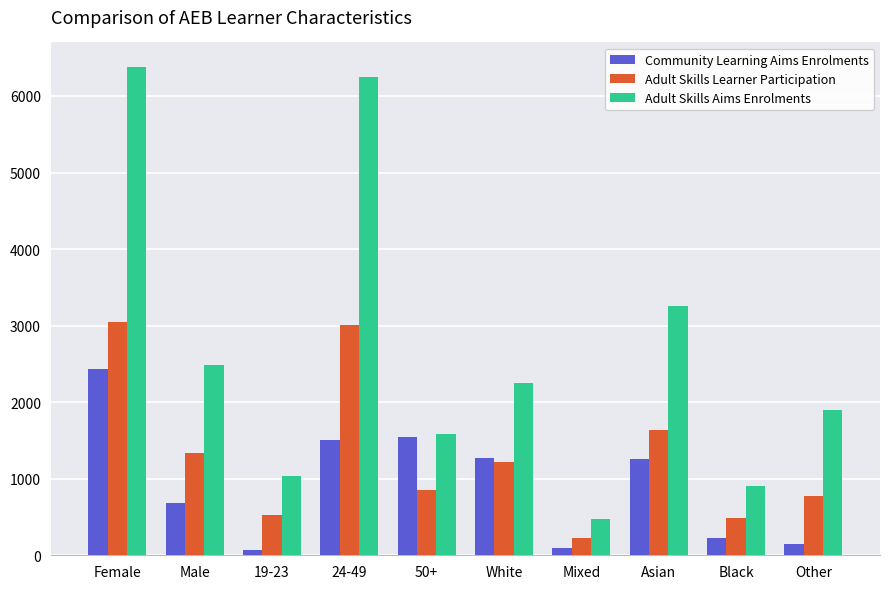

What is the minimum value for Community Learning Aims Enrolments?

70